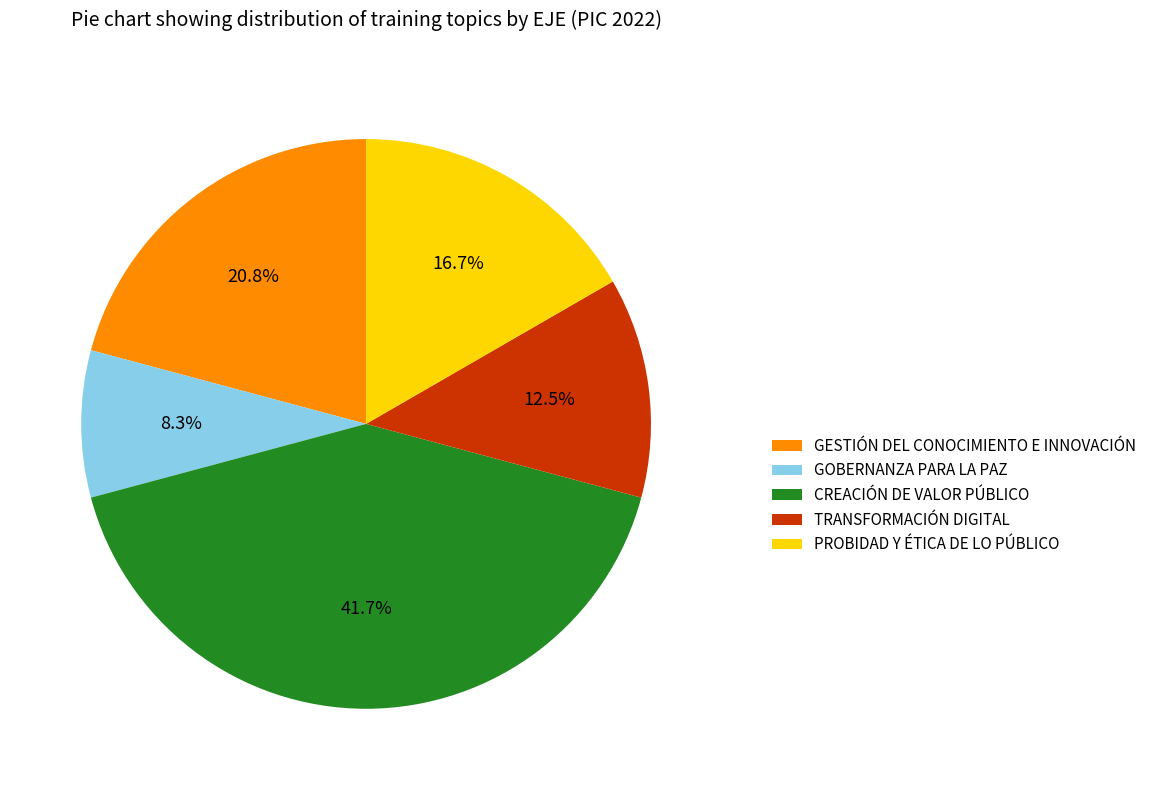

What percentage is NOT represented by PROBIDAD Y ÉTICA DE LO PÚBLICO?

83.3%